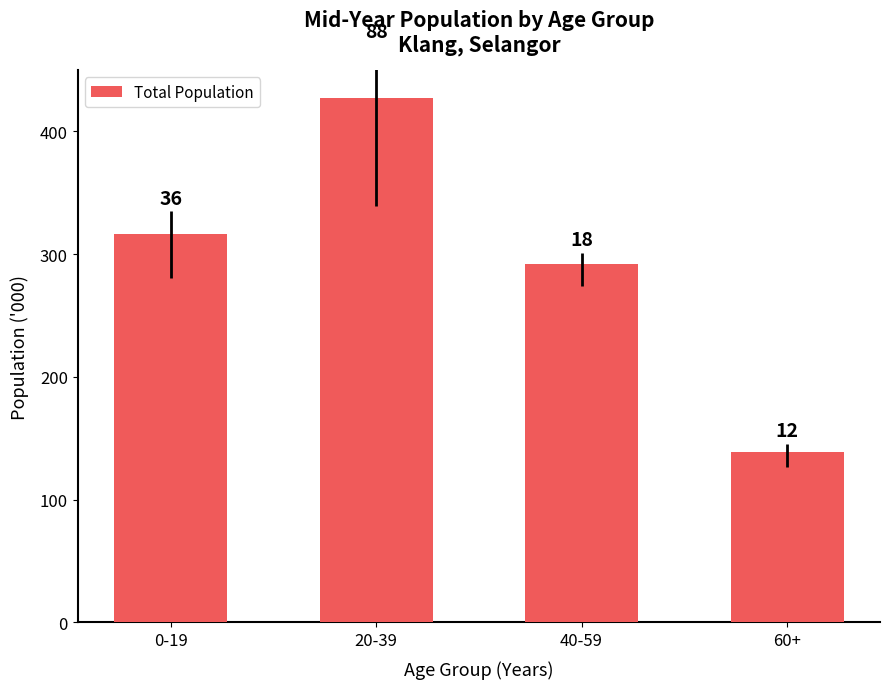

At which label does the data first exceed 316?

0-19